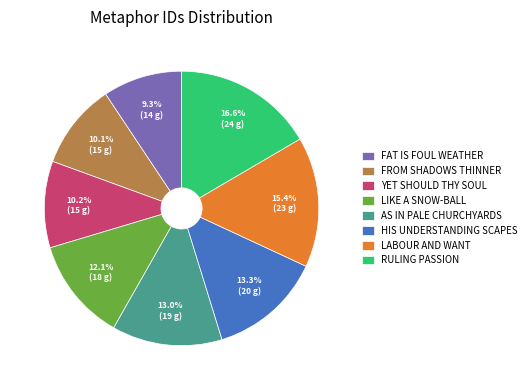

Which has a higher value, RULING PASSION or FAT IS FOUL WEATHER?

RULING PASSION